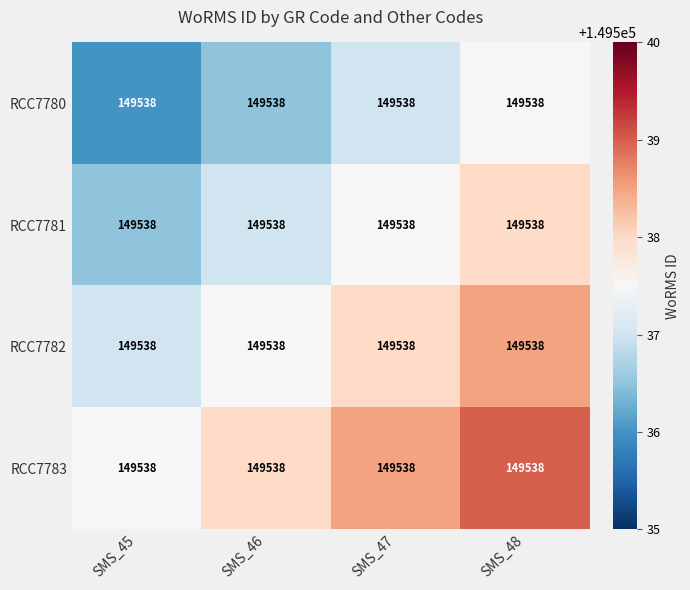

Which series has the widest spread of values?

RCC7780